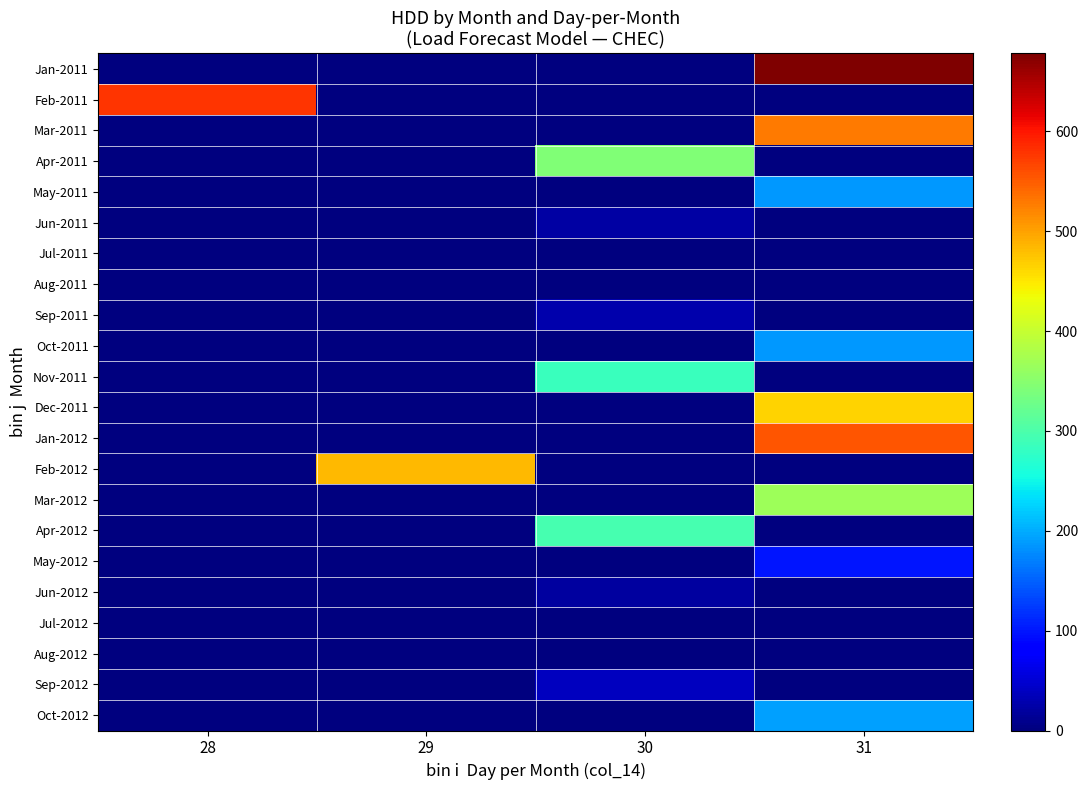

How many data points does each series have?

4